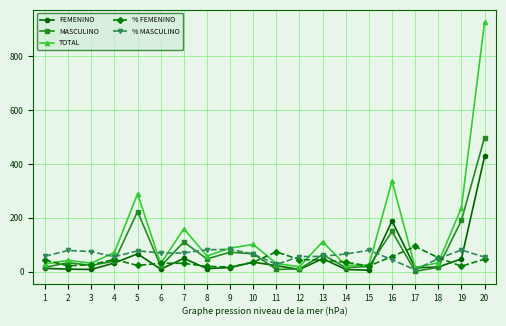

What is the highest value of the % MASCULINO series?

82.8